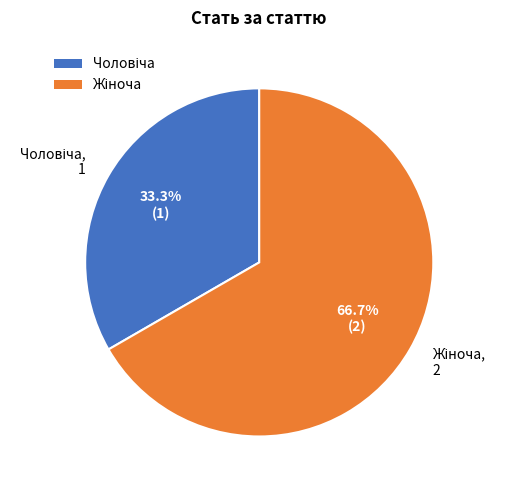

Is there any slice that represents more than half of the pie?

Yes